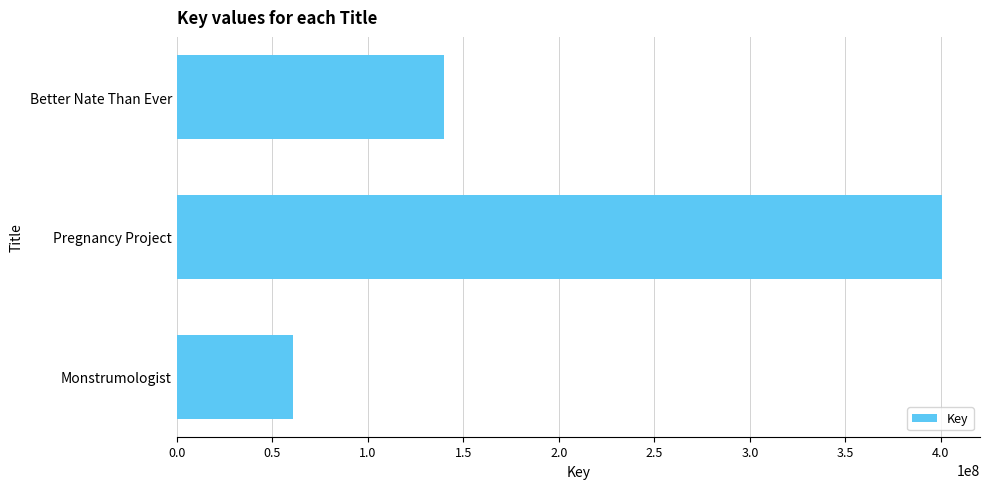

Approximately how many times larger is the value at Better Nate Than Ever compared to Monstrumologist?

2.3